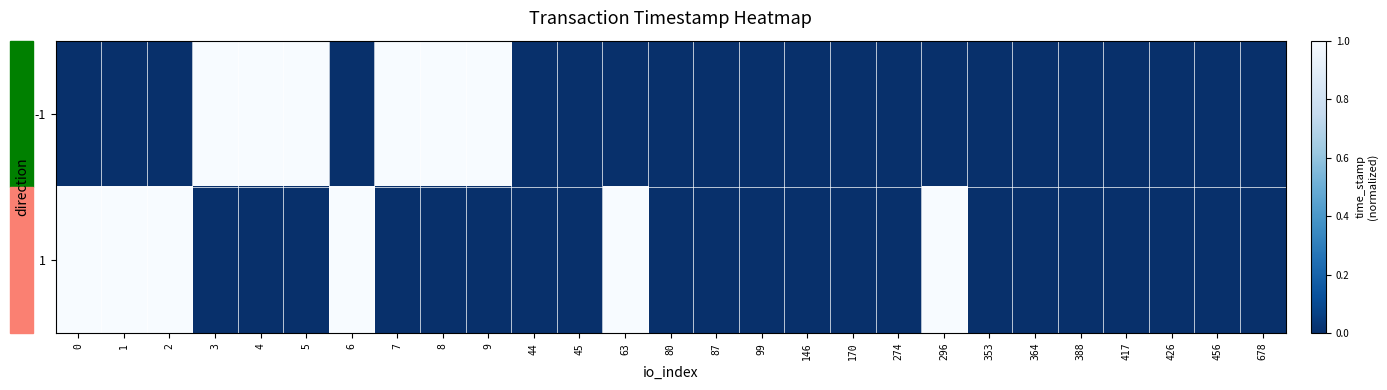

Reading left to right, list all the values displayed in this chart.

-1: 0=0	1=0	2=0	3=1	4=1	5=1	6=0	7=1	8=1	9=1	44=0	45=0	63=0	80=0	87=0	99=0	146=0	170=0	274=0	296=0	353=0	364=0	388=0	417=0	426=0	456=0	678=0
1: 0=1	1=1	2=1	3=0	4=0	5=0	6=1	7=0	8=0	9=0	44=0	45=0	63=1	80=0	87=0	99=0	146=0	170=0	274=0	296=1	353=0	364=0	388=0	417=0	426=0	456=0	678=0